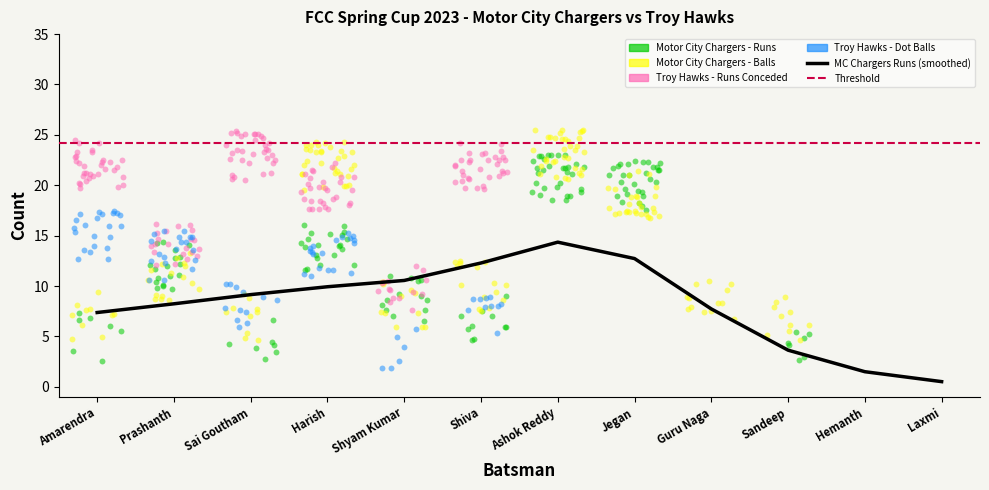

Is the value of Troy Hawks - Dot Balls at Sandeep greater than the value of Motor City Chargers - Balls at Jegan?

No